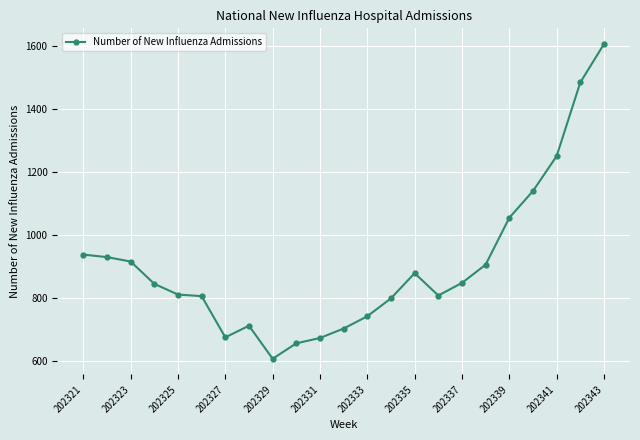

What is the minimum value shown in the chart?

607